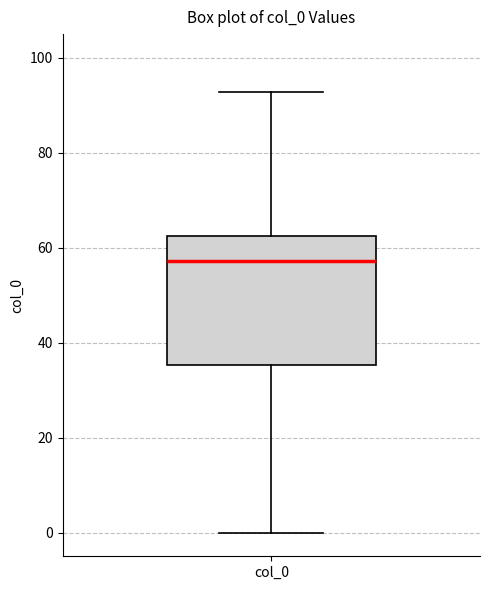

Read this box plot against the y-axis: the position of the median line, the range covered by the box, and the ends of both whiskers. The values are not printed on the chart, so give them approximately, as read against the axis.

median 58, box 36 to 62, whiskers 0 to 92